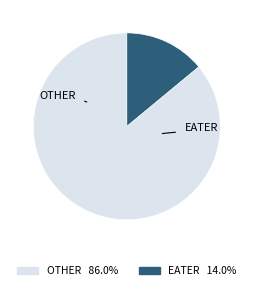

Does any single category account for the majority?

Yes